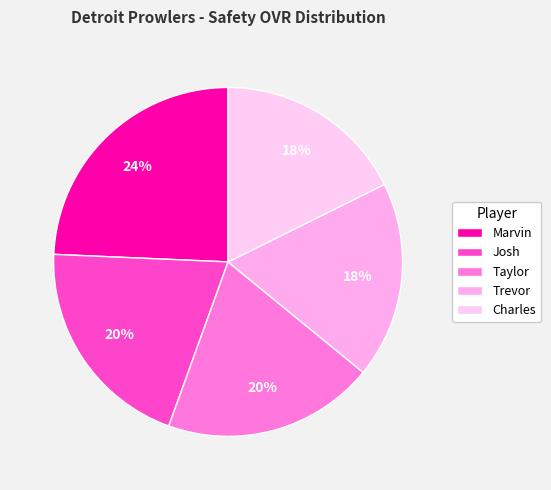

Which category has the biggest portion of the pie?

Marvin